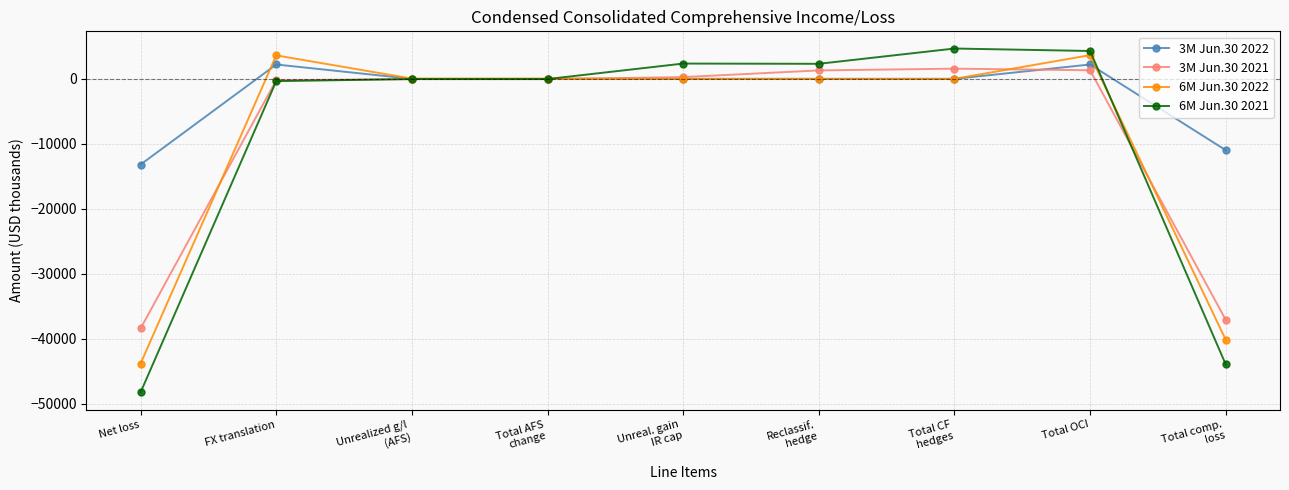

What is the lowest value of the 6M Jun.30 2021 series?

-48218